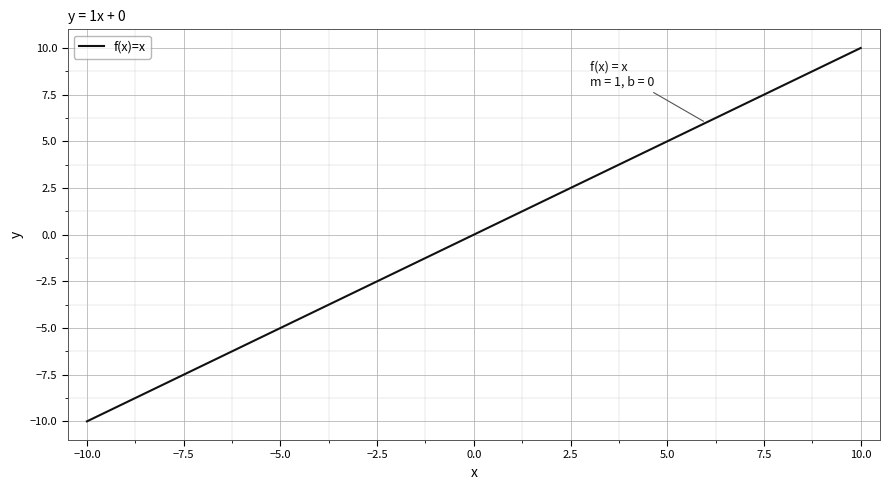

Reading right to left, list all the values displayed in this chart.

10	9	8	7	6	5	4	3	2	1	0	-1	-2	-3	-4	-5	-6	-7	-8	-9	-10